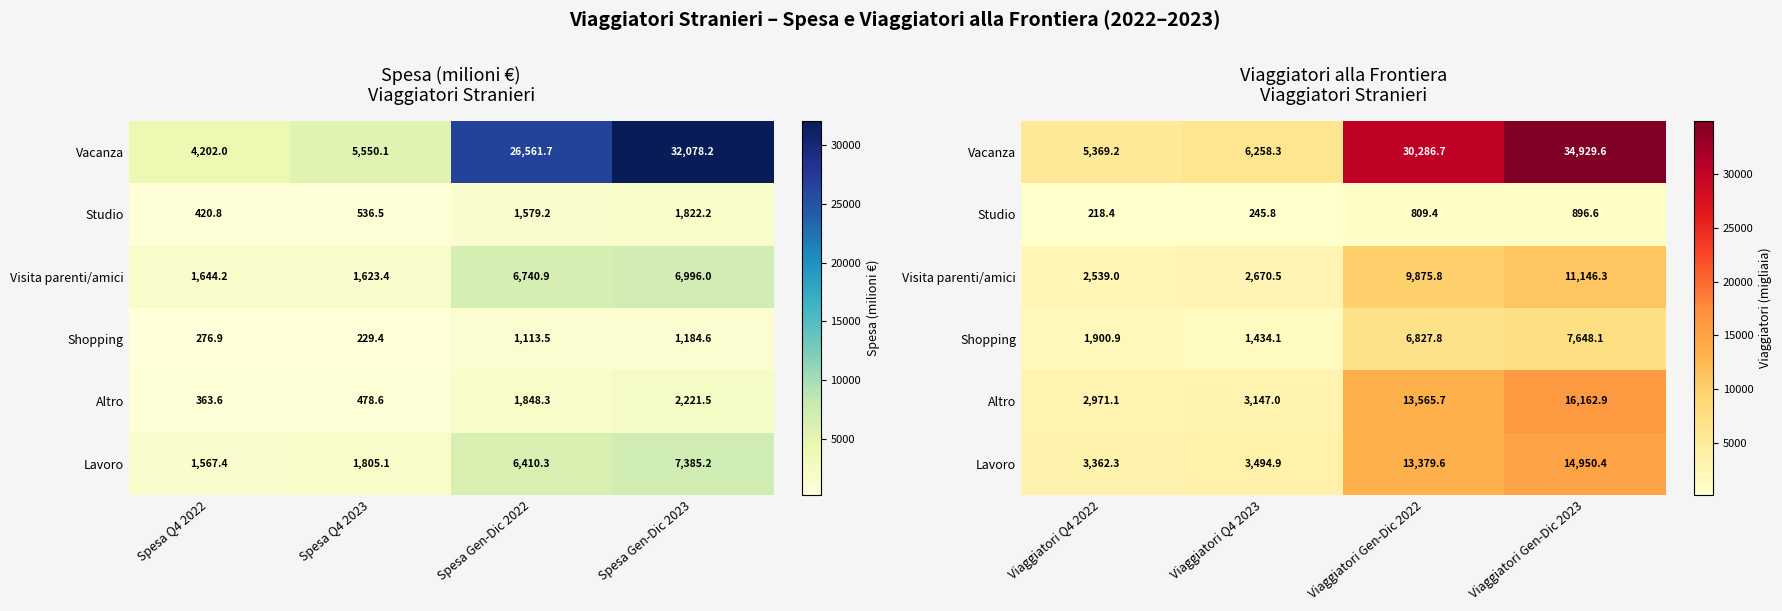

What is the maximum value for Lavoro?

14950.4